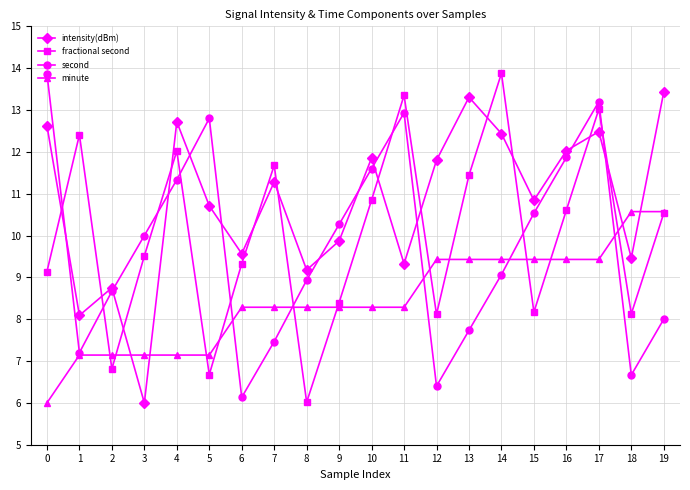

At 3, list the series in order from smallest to largest.

intensity(dBm), minute, fractional second, second